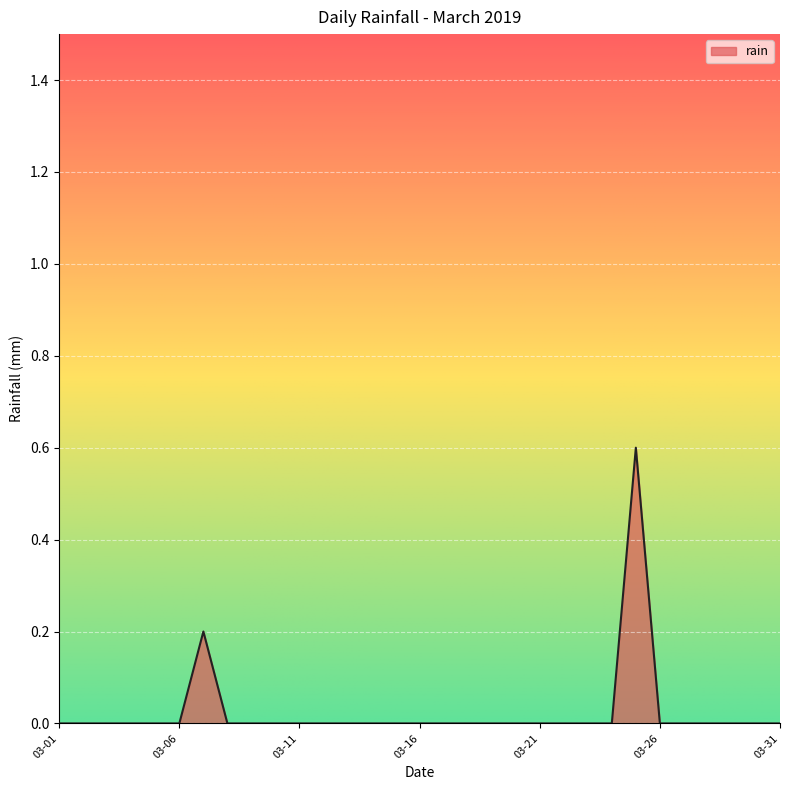

What is the difference between the maximum and second lowest values?

0.6